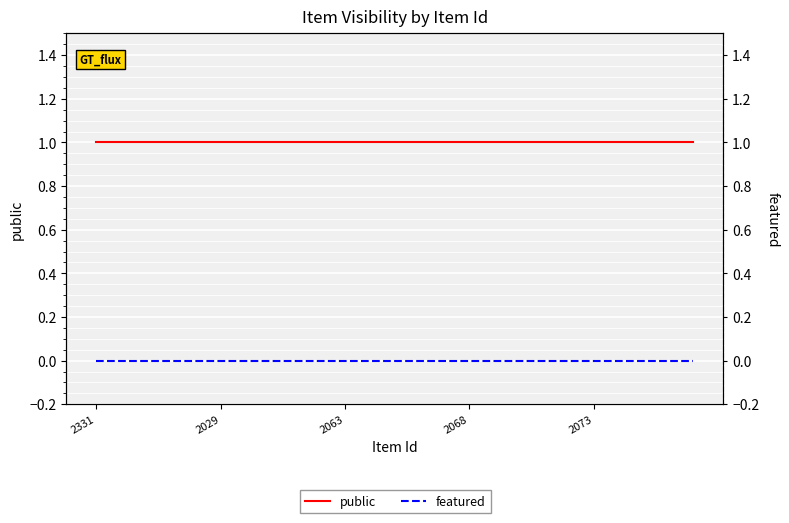

Count the number of data series in this chart.

2